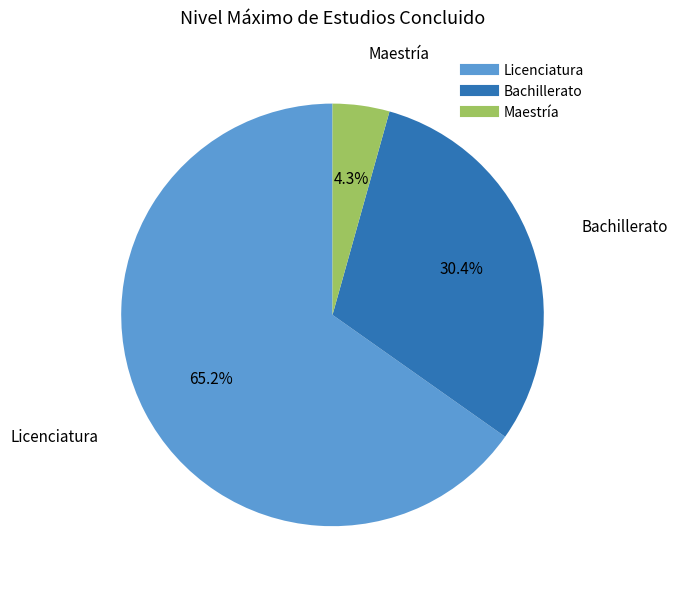

Does any single category account for the majority?

Yes